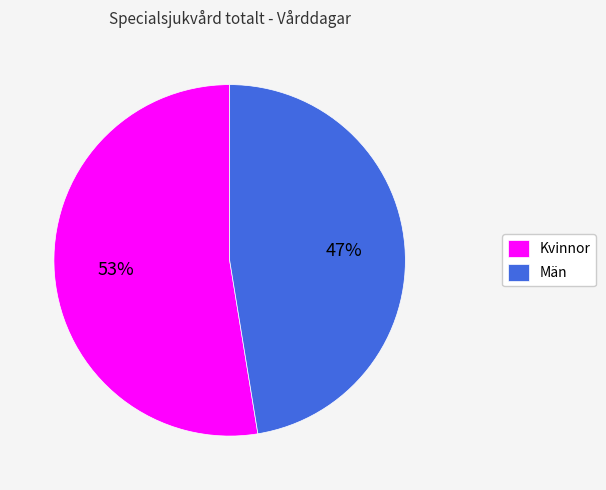

Is the sum of Kvinnor and Män greater than half?

Yes